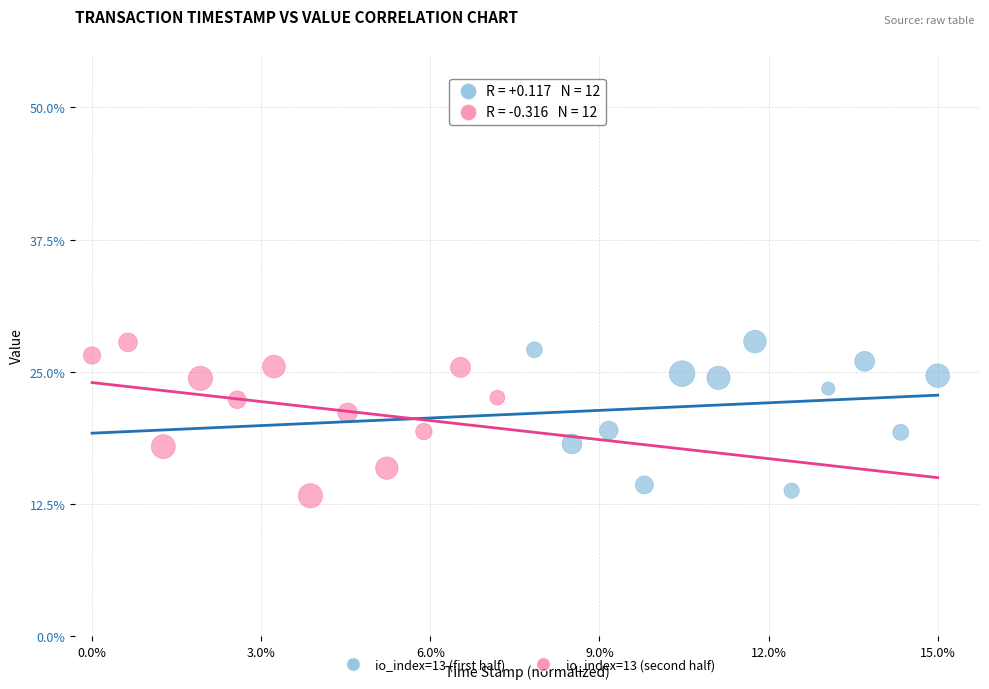

What are all the series names shown in the legend?

io_index=13 (first half), io_index=13 (second half)